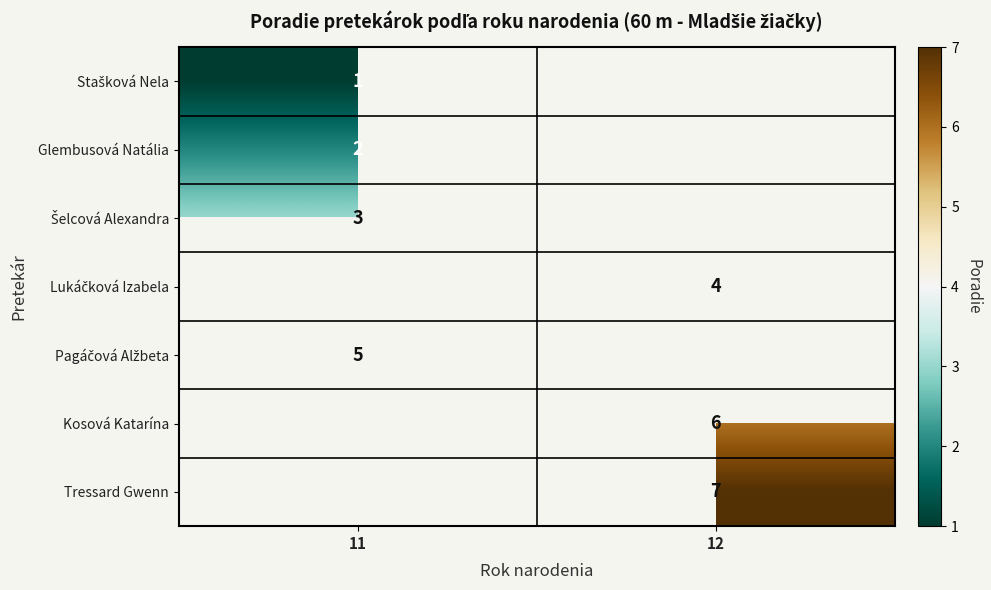

At which category does the chart reach its minimum across all series?

11